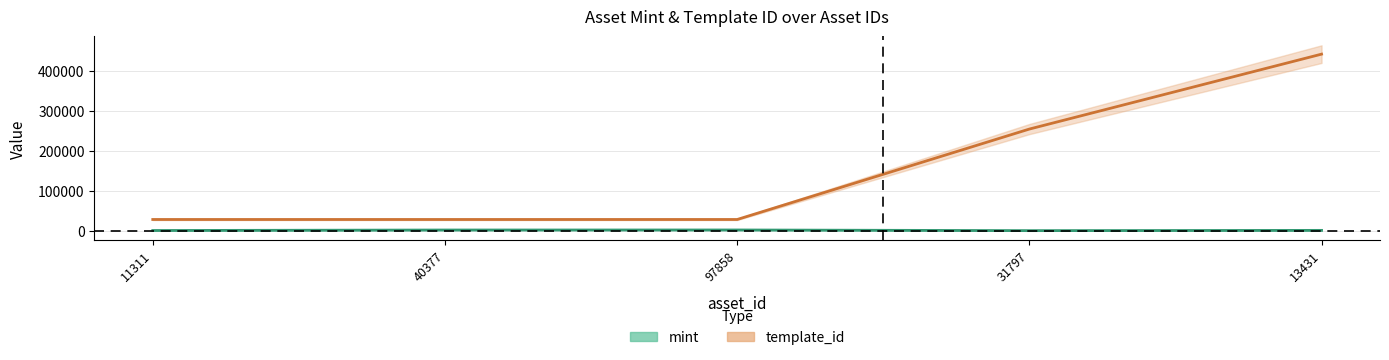

How many data points does each series have?

5